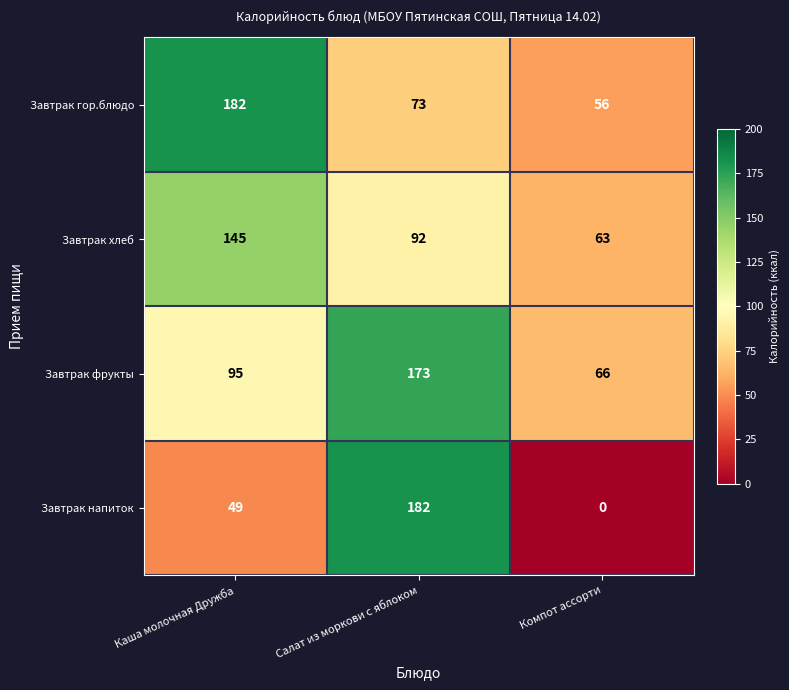

Reading left to right, transcribe all the data shown in this chart.

Завтрак гор.блюдо: Каша молочная Дружба=182	Салат из моркови с яблоком=73	Компот ассорти=56
Завтрак хлеб: Каша молочная Дружба=145	Салат из моркови с яблоком=92	Компот ассорти=63
Завтрак фрукты: Каша молочная Дружба=95	Салат из моркови с яблоком=173	Компот ассорти=66
Завтрак напиток: Каша молочная Дружба=49	Салат из моркови с яблоком=182	Компот ассорти=0